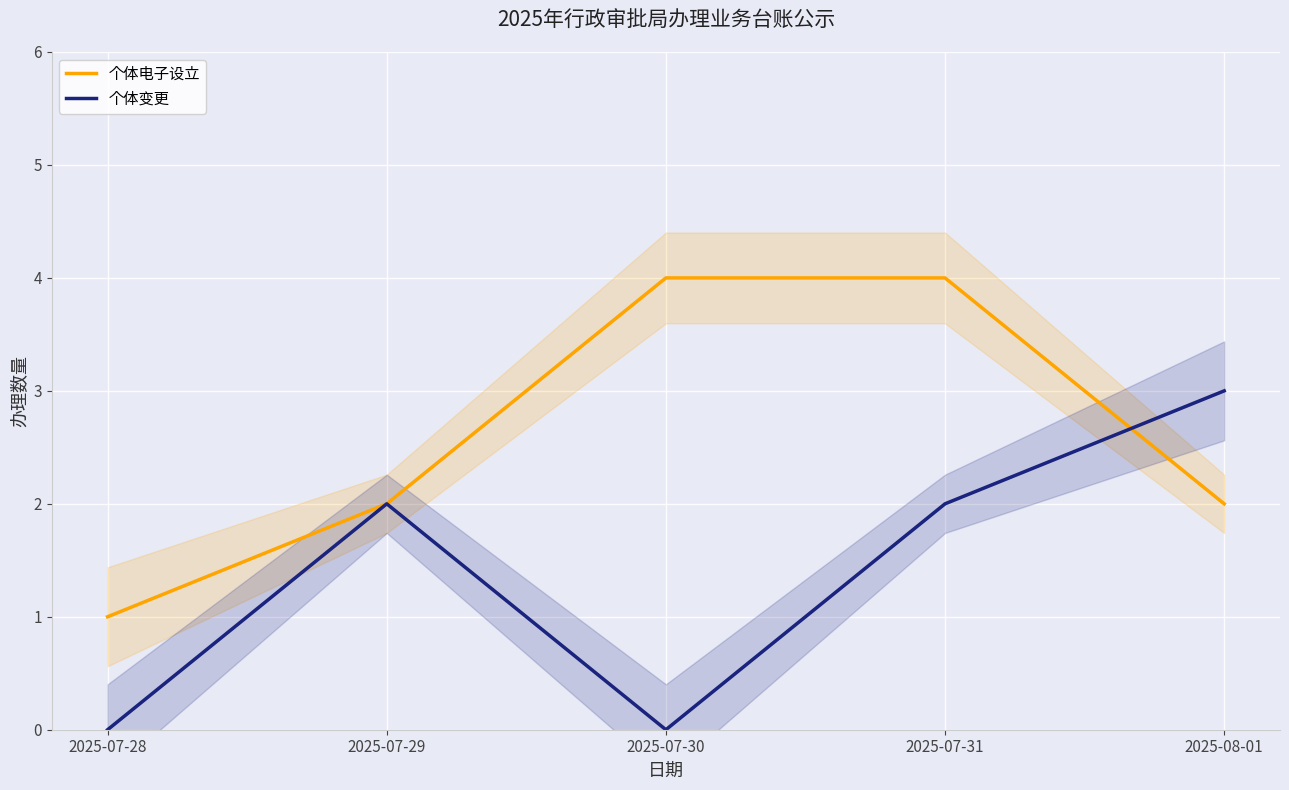

Reading right to left, list all the values displayed in this chart.

个体电子设立: 2025-08-01=2	2025-07-31=4	2025-07-30=4	2025-07-29=2	2025-07-28=1
个体变更: 2025-08-01=3	2025-07-31=2	2025-07-30=0	2025-07-29=2	2025-07-28=0